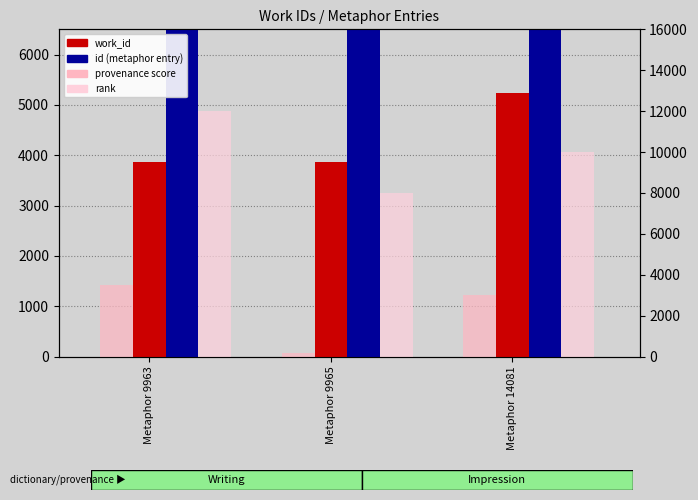

What is the average value of the work_id series?

4320